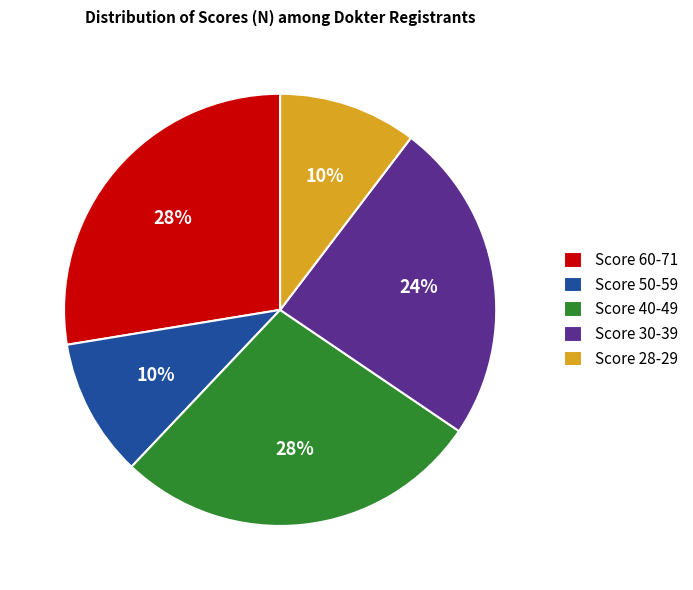

To the nearest percent, what is the average slice percentage?

20%